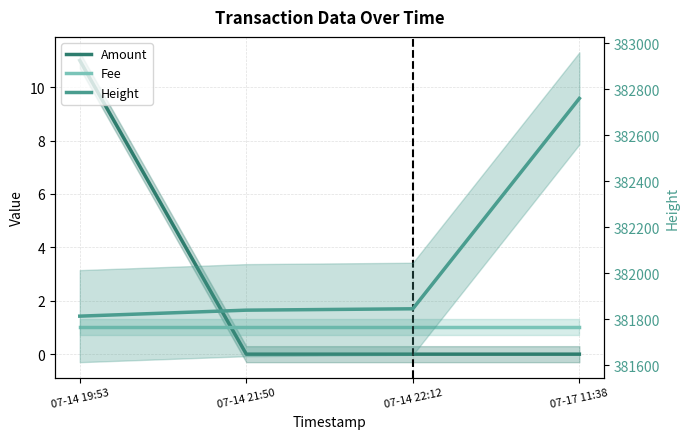

What is the highest value of the Height series?

382760